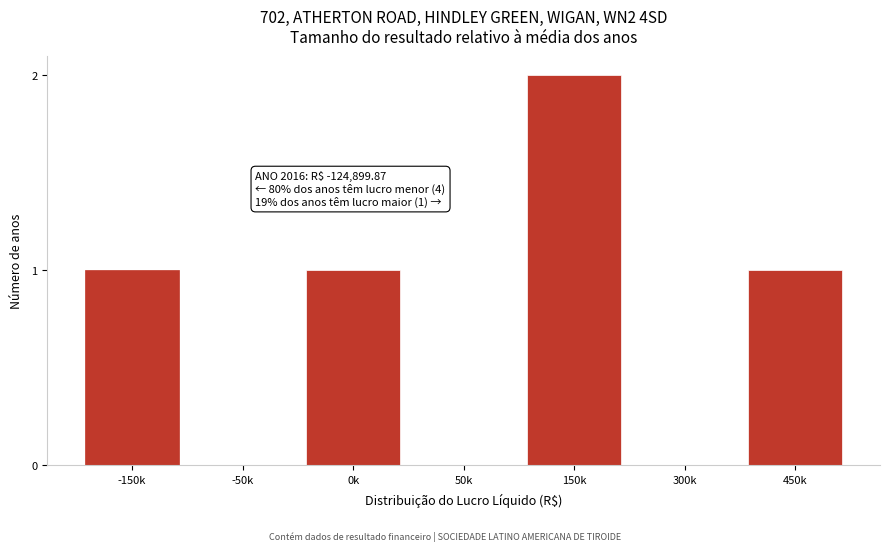

Reading left to right, what are all the values shown in this chart?

-150k=1	-50k=0	0k=1	50k=0	150k=2	300k=0	450k=1